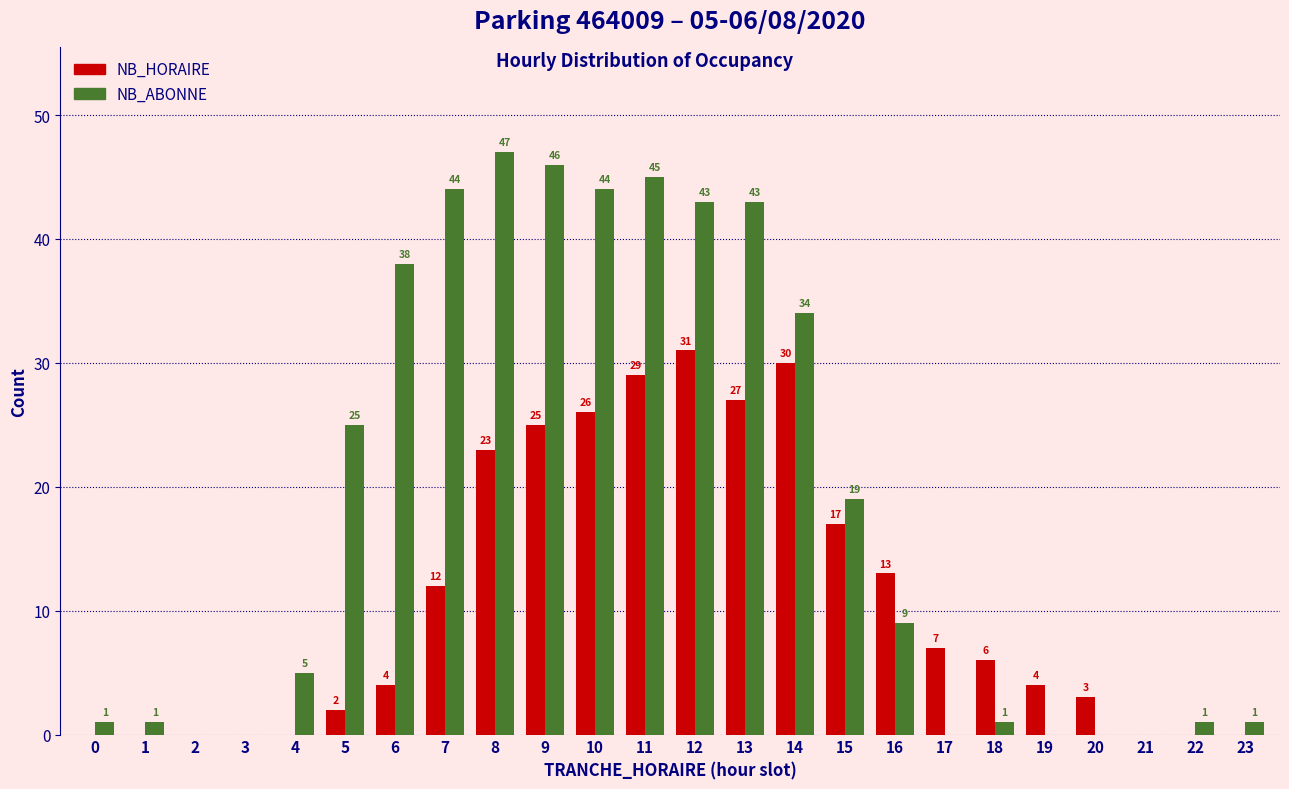

Reading left to right, list all the values displayed in this chart.

NB_HORAIRE: 0=0	1=0	2=0	3=0	4=0	5=2	6=4	7=12	8=23	9=25	10=26	11=29	12=31	13=27	14=30	15=17	16=13	17=7	18=6	19=4	20=3	21=0	22=0	23=0
NB_ABONNE: 0=1	1=1	2=0	3=0	4=5	5=25	6=38	7=44	8=47	9=46	10=44	11=45	12=43	13=43	14=34	15=19	16=9	17=0	18=1	19=0	20=0	21=0	22=1	23=1